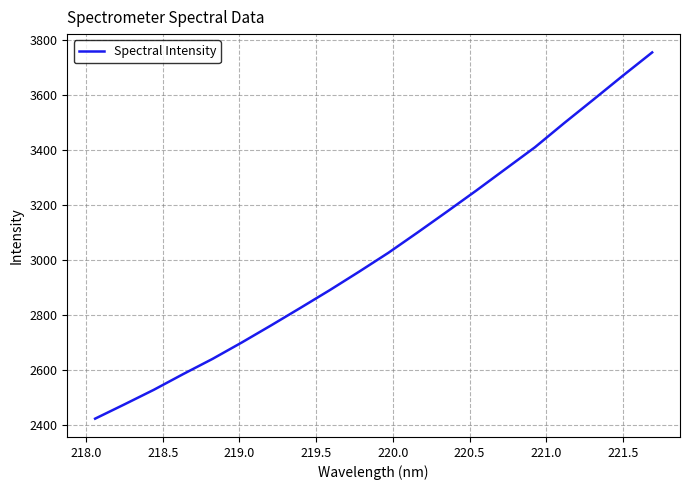

What is the greatest value displayed?

3755.4